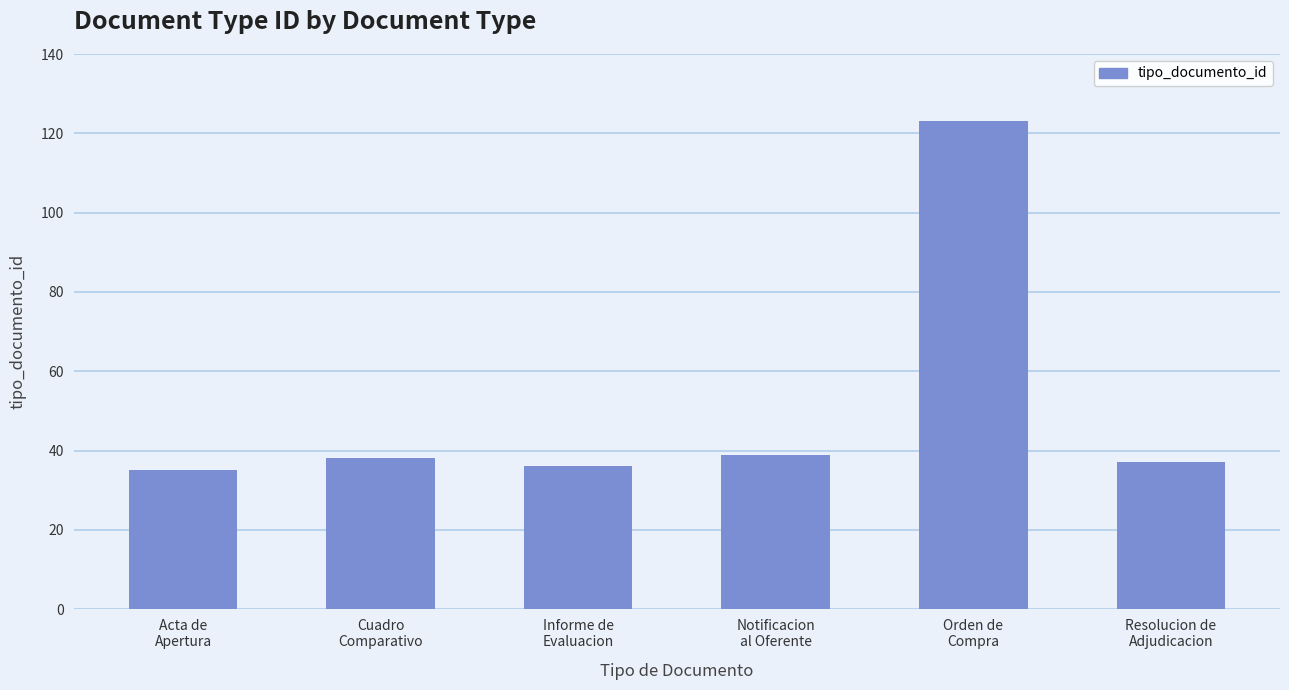

What is the value of the 6th bar from the left?

37